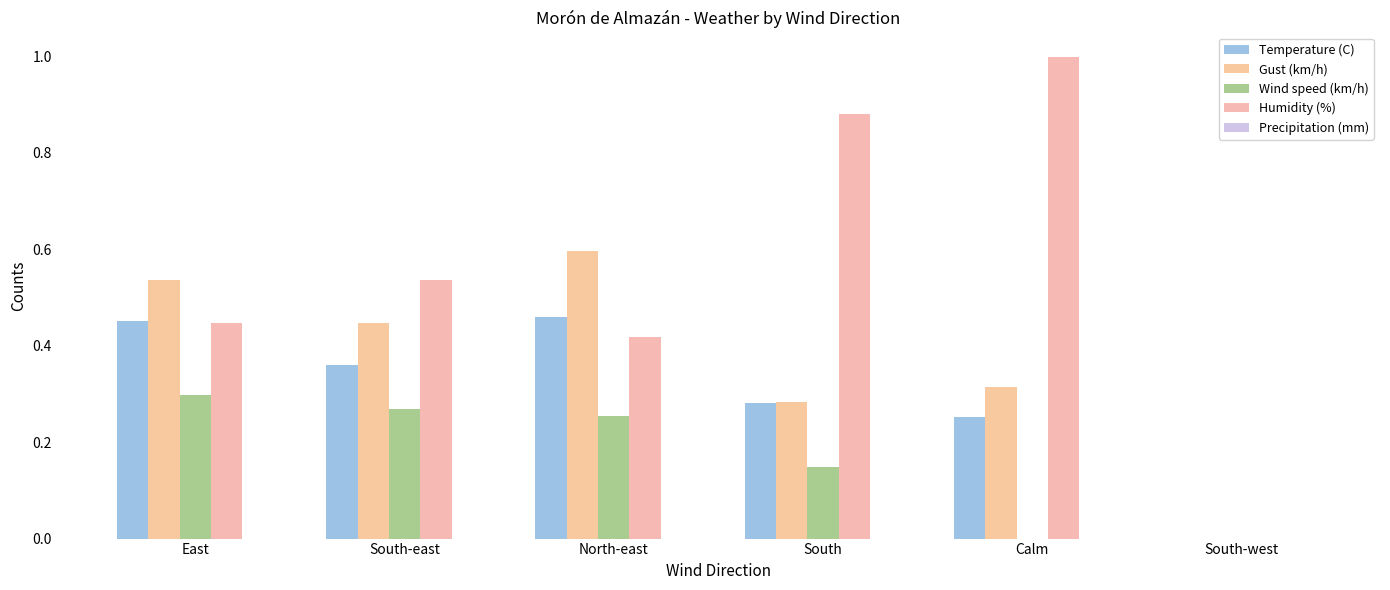

What is the sum of all Temperature (C) values?

1.8